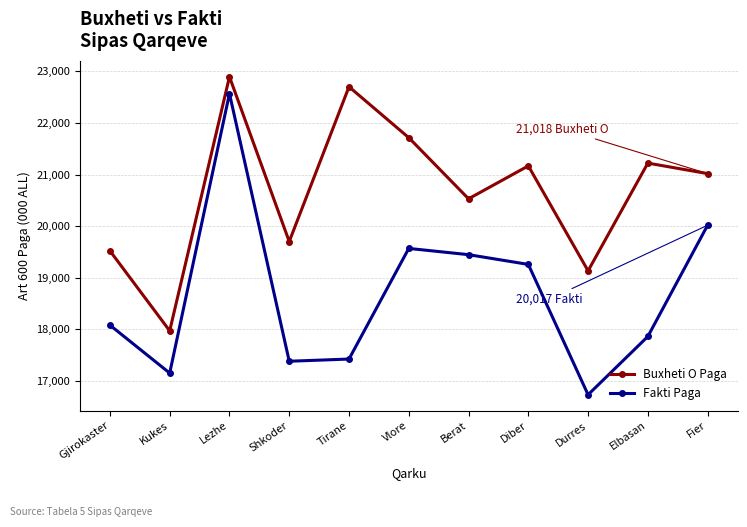

At how many categories does at least one series exceed 17813?

11